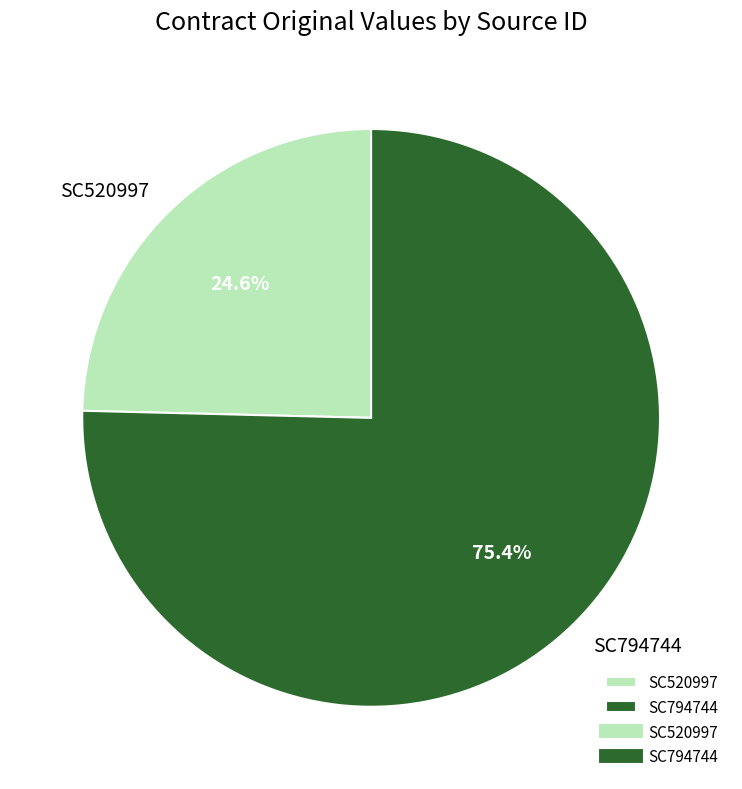

The SC520997 slice represents 39% of the pie. True or false?

False